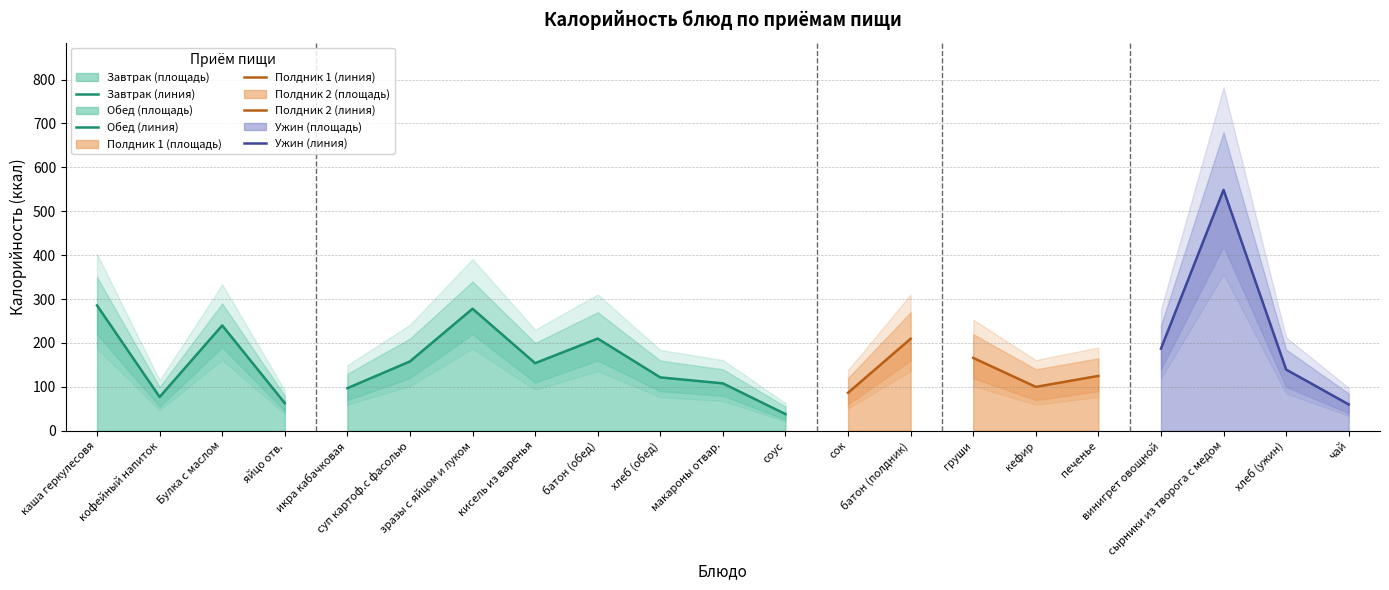

What is the label of the 11th point from the left?

макароны отвар.